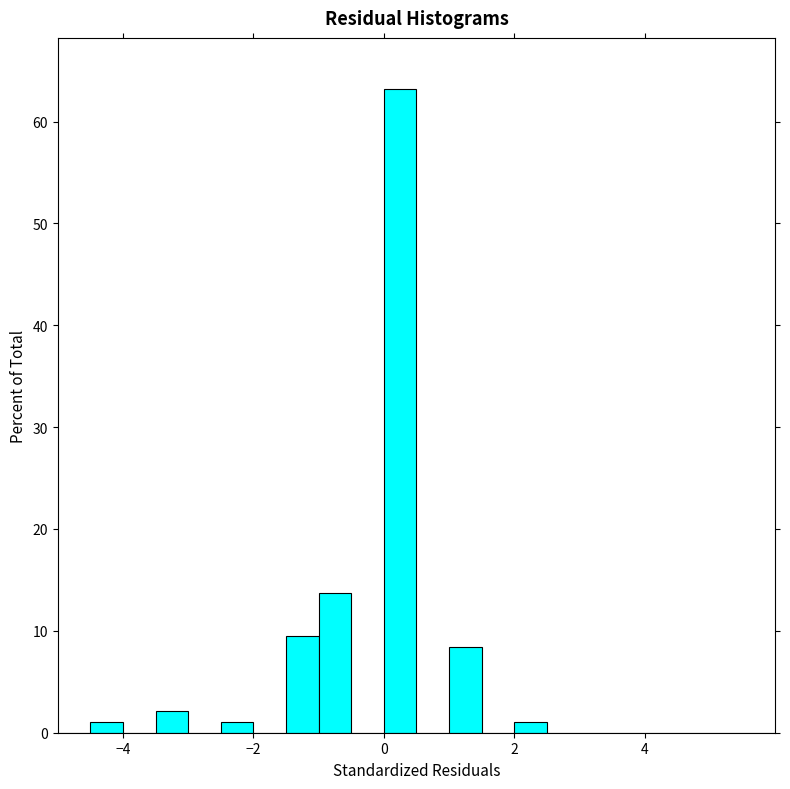

Read against the x-axis, roughly where is the centre of the tallest bar?

0.2